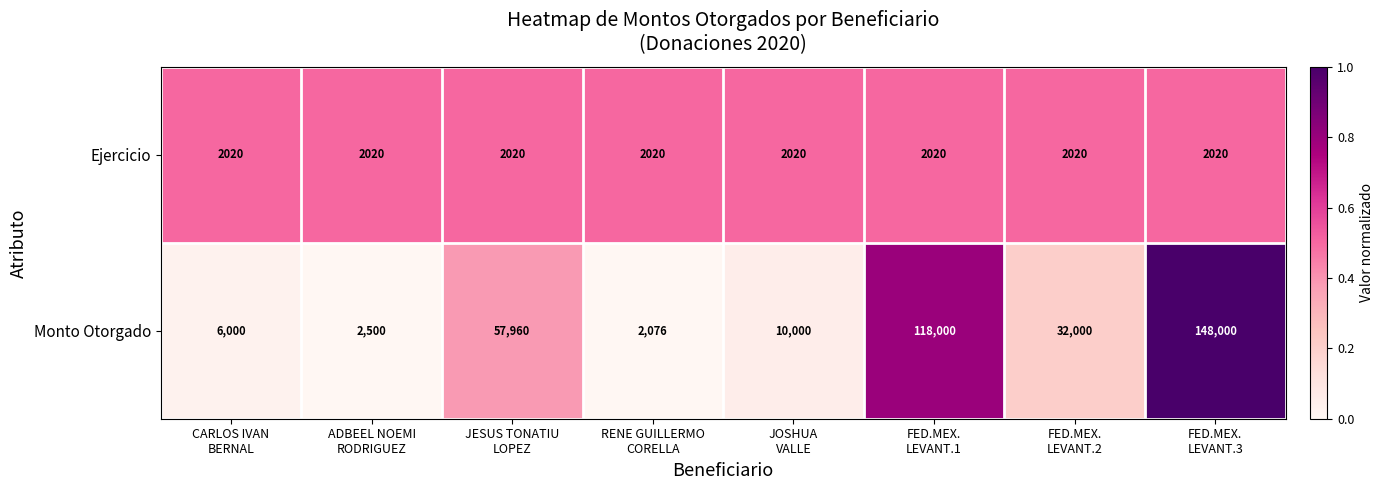

At which category is the sum across all series the highest?

FED.MEX.
LEVANT.3